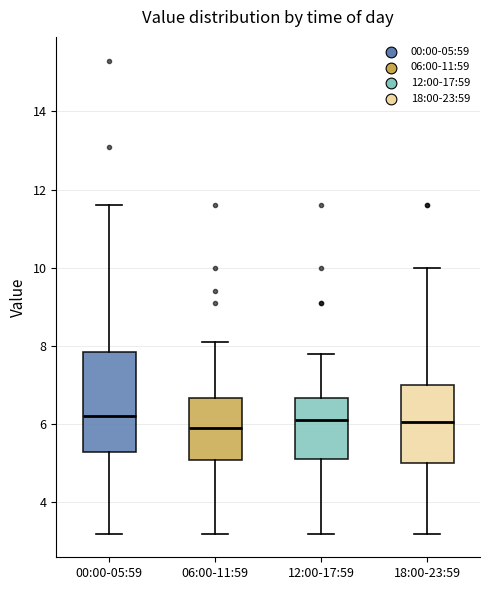

Reading left to right, read every box against the y-axis: the position of its median line, the range the box covers, and the ends of its whiskers. The values are not printed on the chart, so give them approximately, as read against the axis.

00:00-05:59: median 6.2, box 5.4 to 7.8, whiskers 3.2 to 11.6
06:00-11:59: median 6.0, box 5.0 to 6.6, whiskers 3.2 to 8.2
12:00-17:59: median 6.2, box 5.2 to 6.6, whiskers 3.2 to 7.8
18:00-23:59: median 6.0, box 5.0 to 7.0, whiskers 3.2 to 10.0